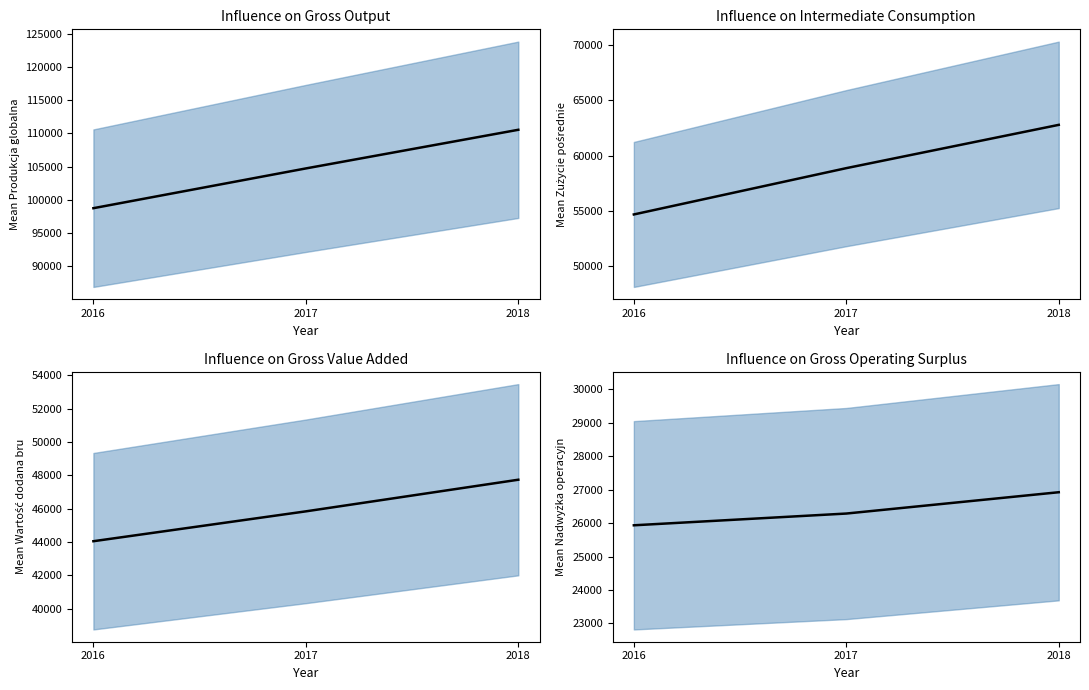

What is the smallest value displayed?

25934